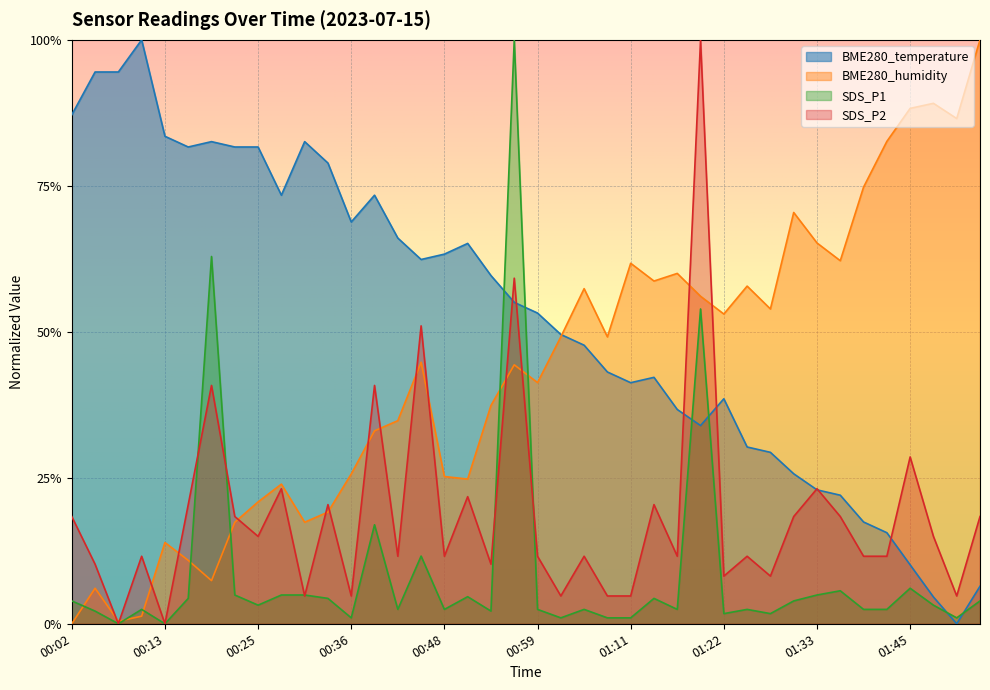

What is the value of the BME280_temperature point at the 8th from the left?

0.8